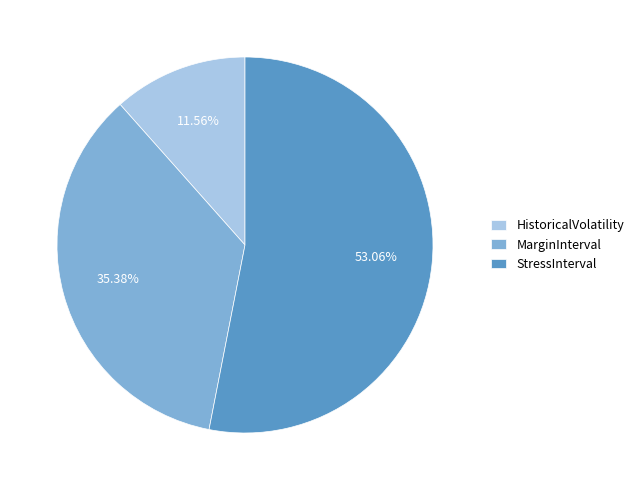

Count the number of slices in the pie.

3